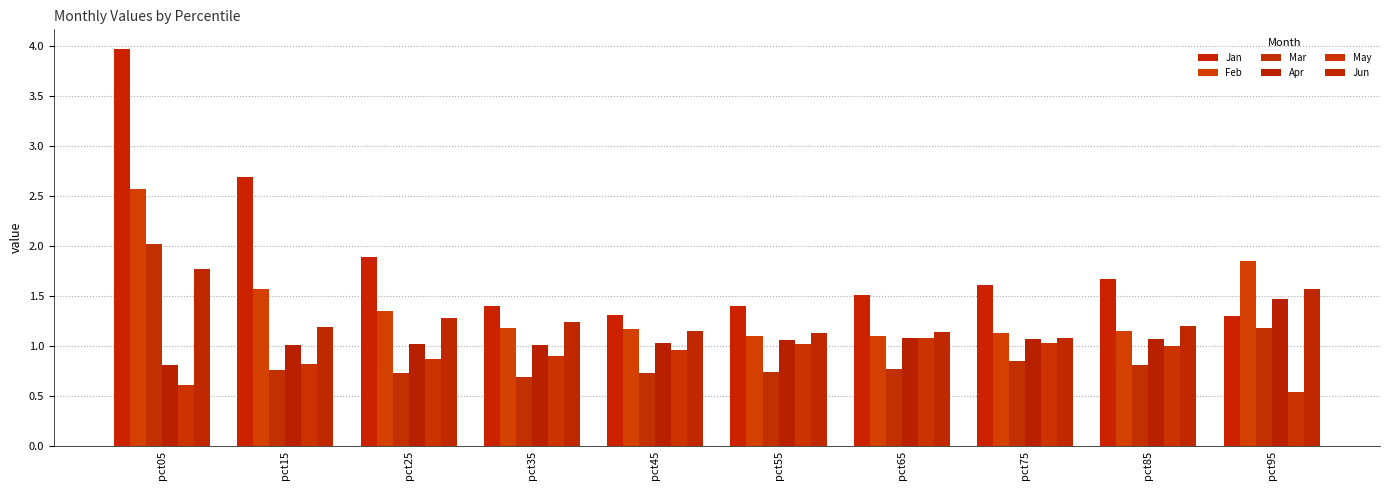

The value of Jun at pct95 is 1.0. True or false?

False